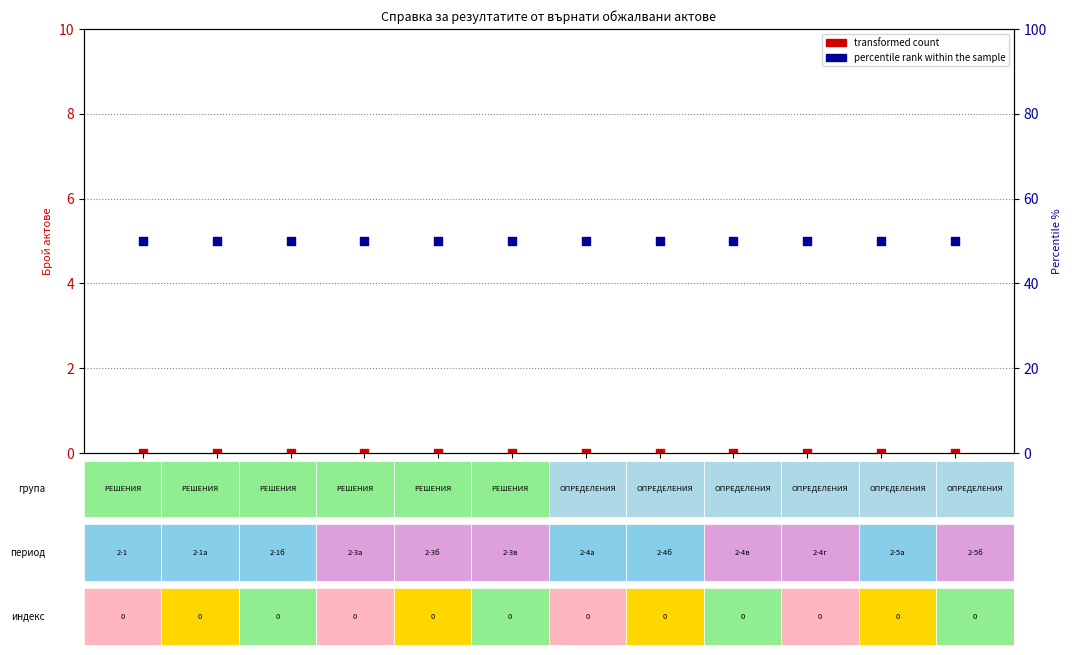

Is the value of percentile rank within the sample at Съдия 3 greater than the value of transformed count at Съдия 1?

Yes